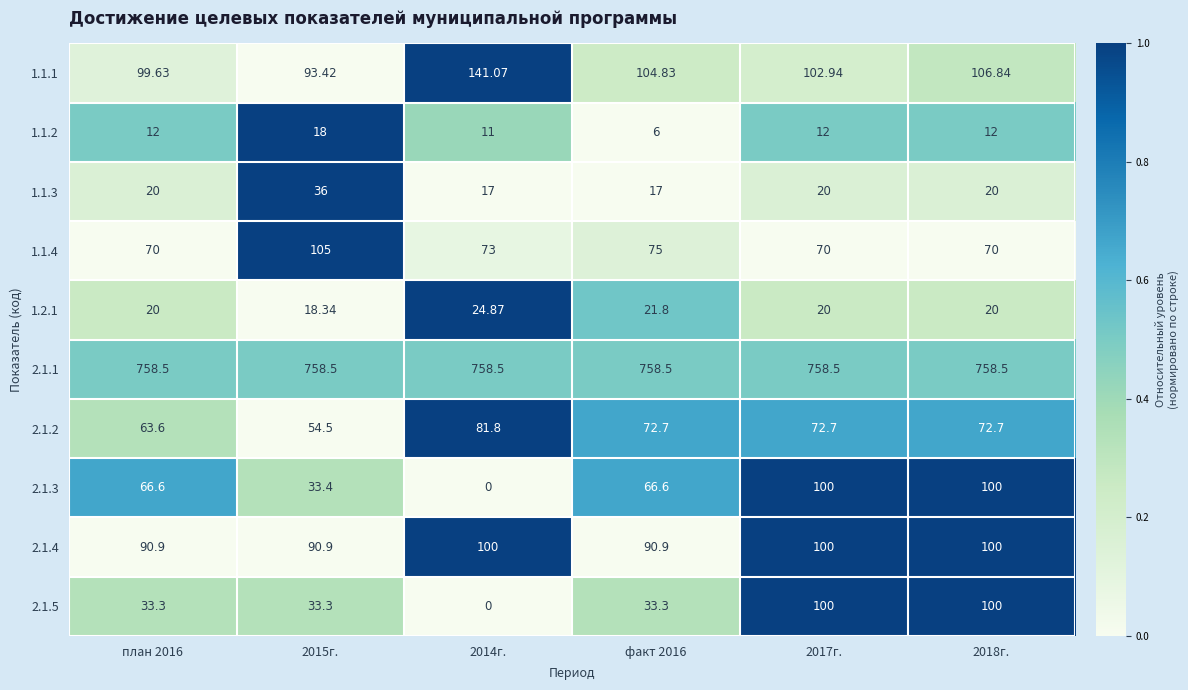

Which series has the largest total across all categories?

2.1.1